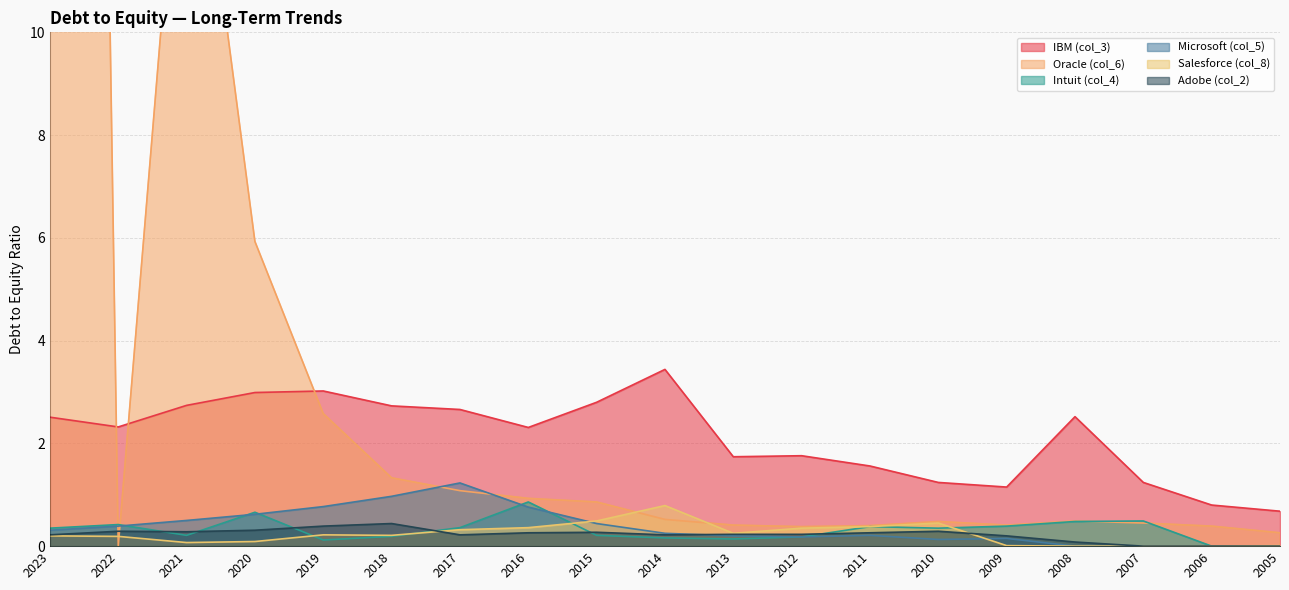

Is it true that Salesforce (col_8) equals 0.3 at 2017?

True